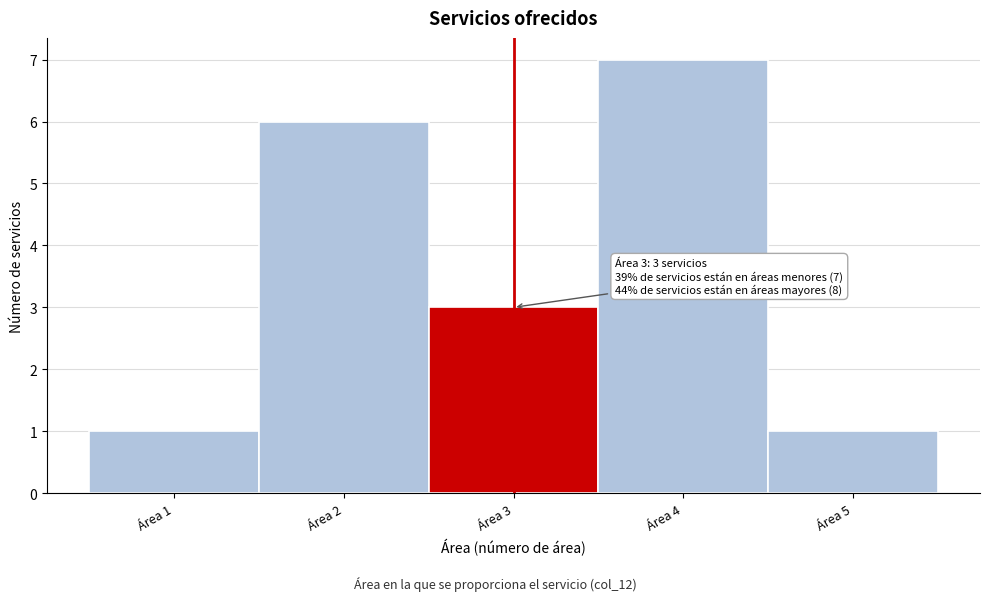

Which range on the x-axis has the tallest bar?

3.5 to 4.5